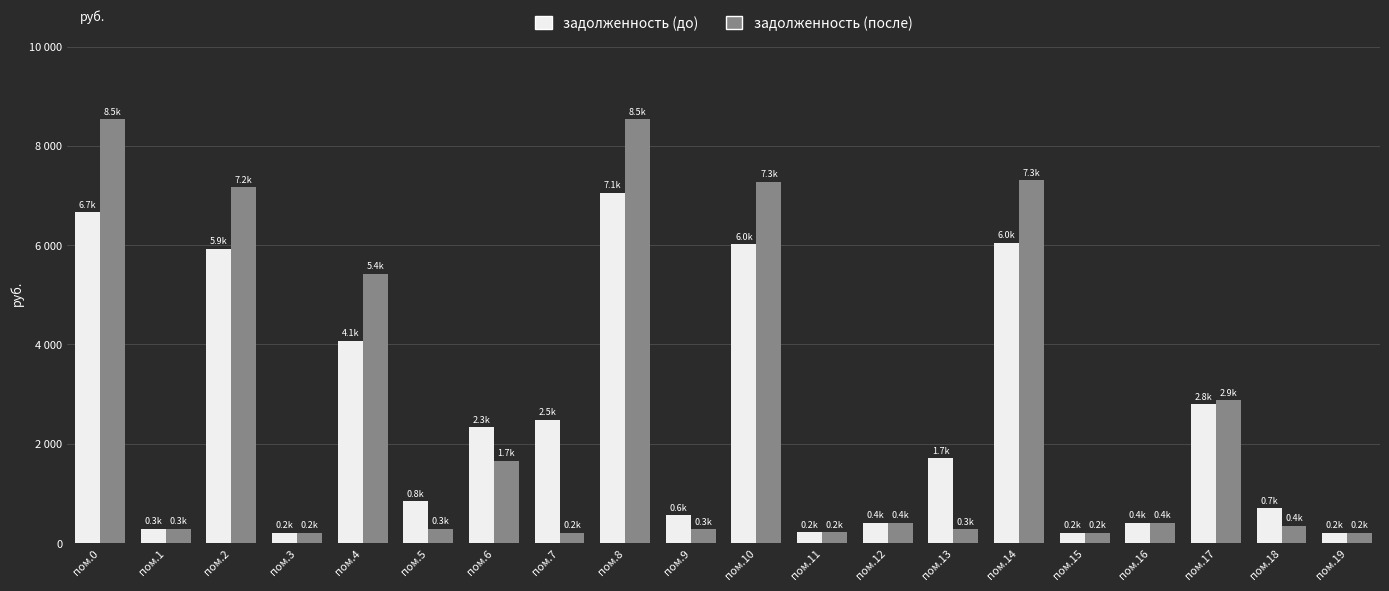

Does the chart contain stacked bars?

No